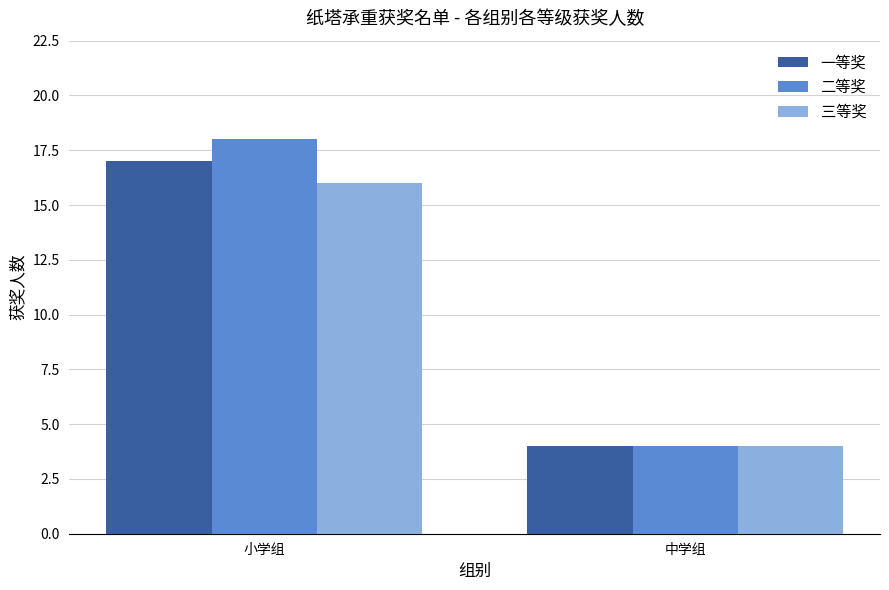

Which category has the lowest value across all series?

中学组